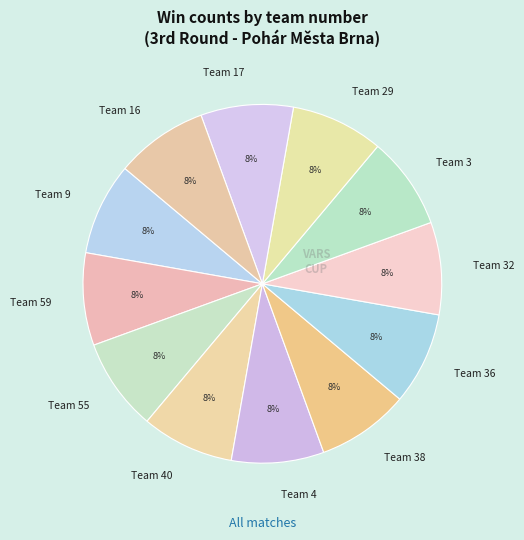

Approximately how many times larger is the value at Team 9 compared to Team 3?

1.0